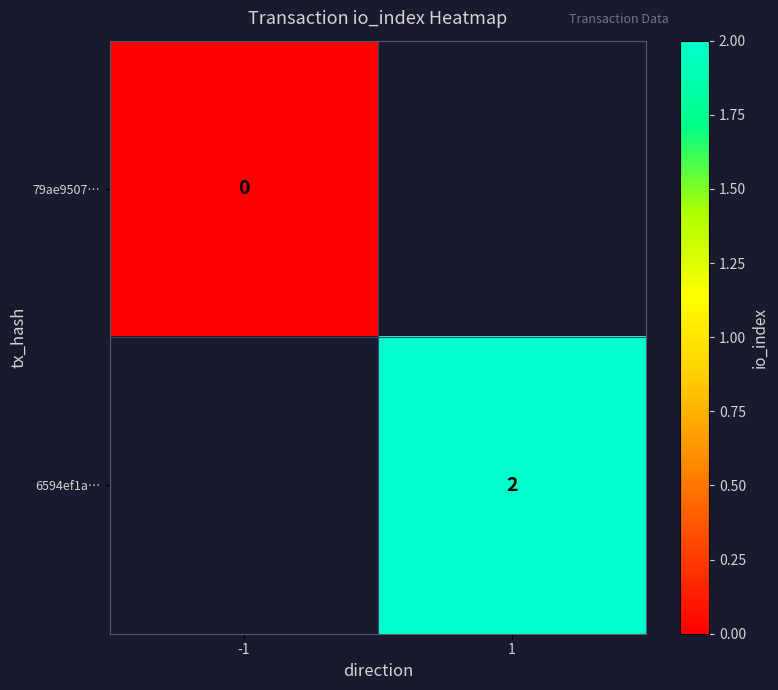

Is it true that 6594ef1a… equals 2 at 1?

True